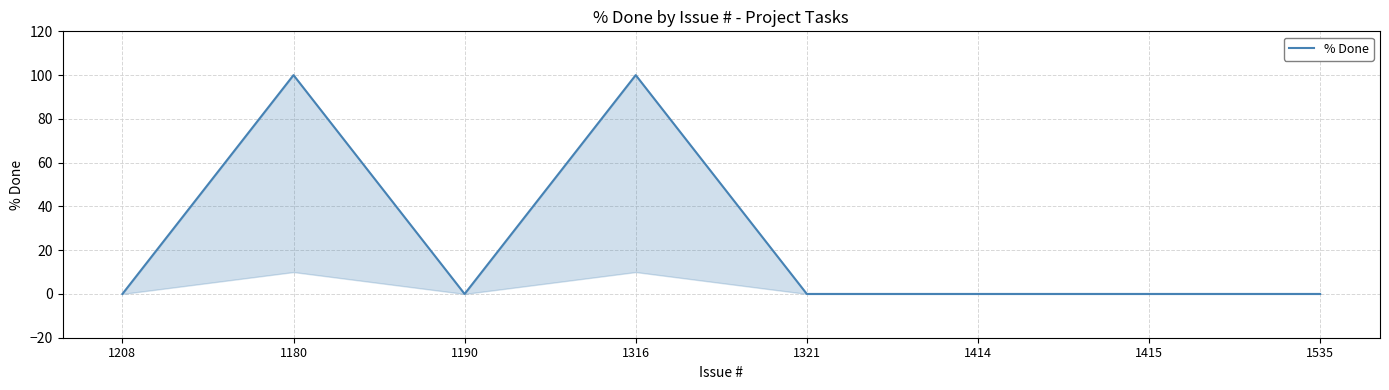

True or false: there are more than 0 points higher than both neighbors.

True